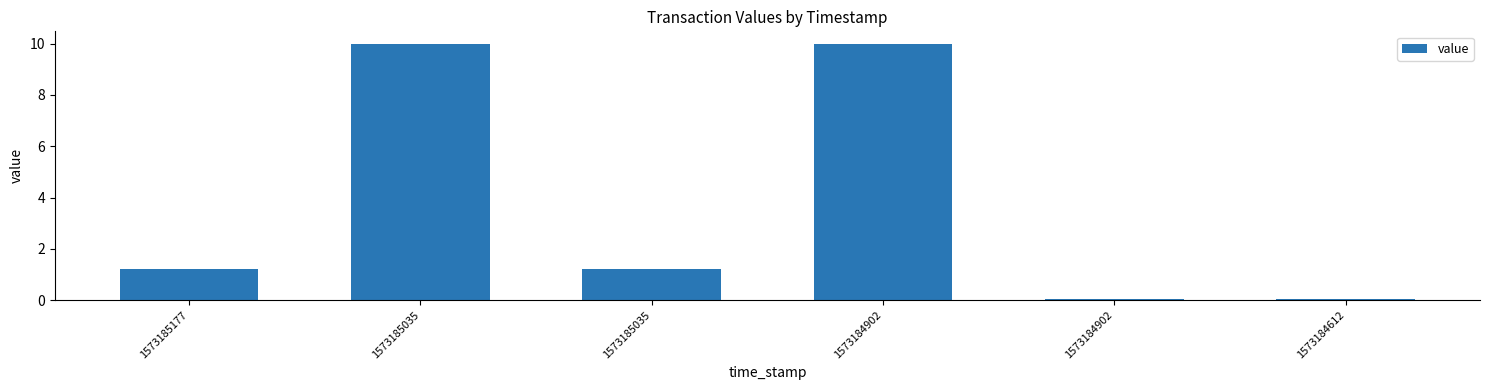

The chart shows a value of 1.8 at 1573185177. True or false?

False